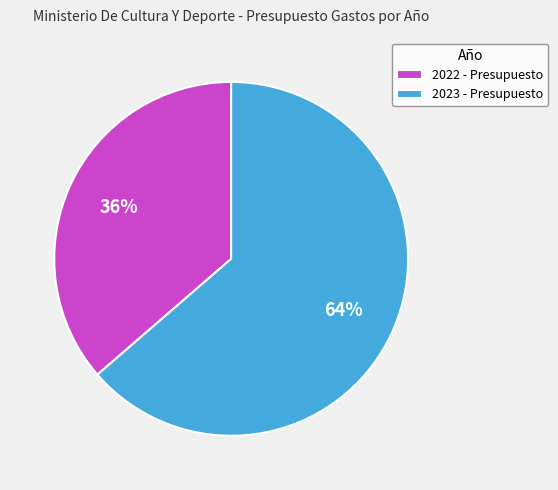

Count the number of slices in the pie.

2